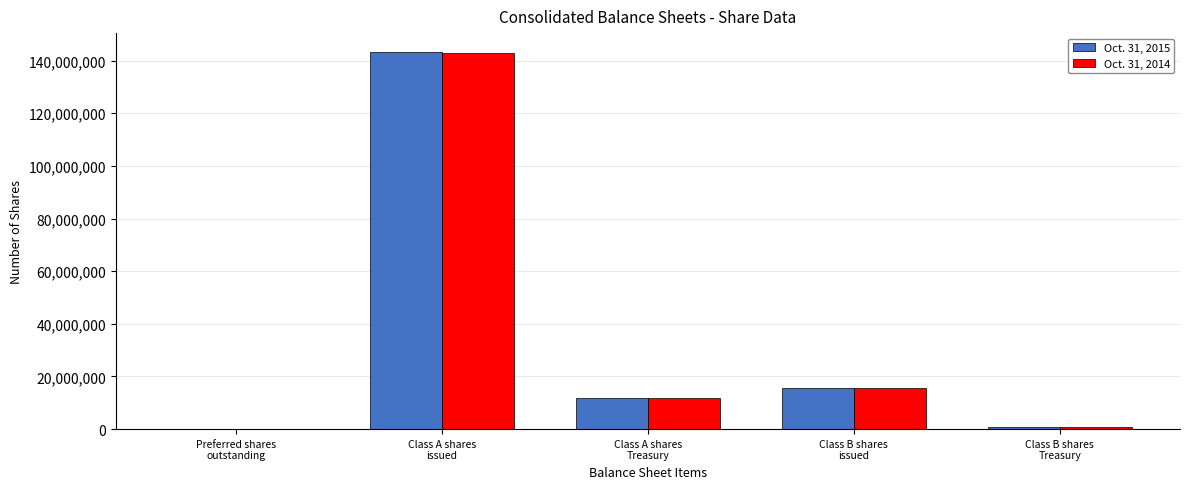

What is the highest value of the Oct. 31, 2014 series?

142836563